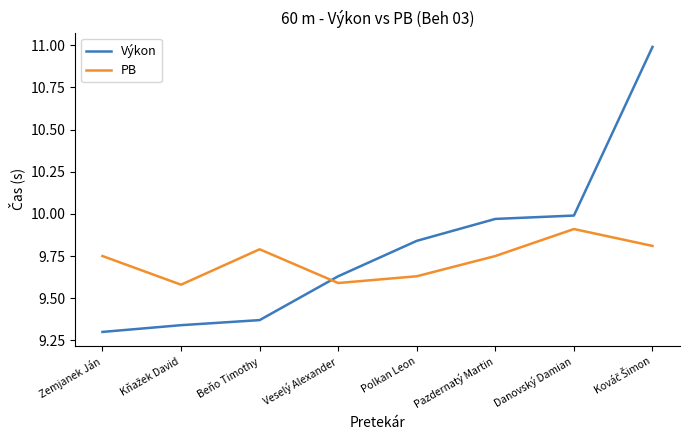

What position from the left is Danovský Damian?

7